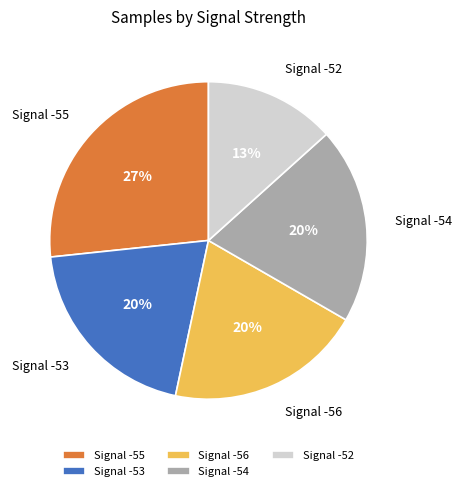

Do Signal -52 and Signal -56 together represent more than half of the pie?

No